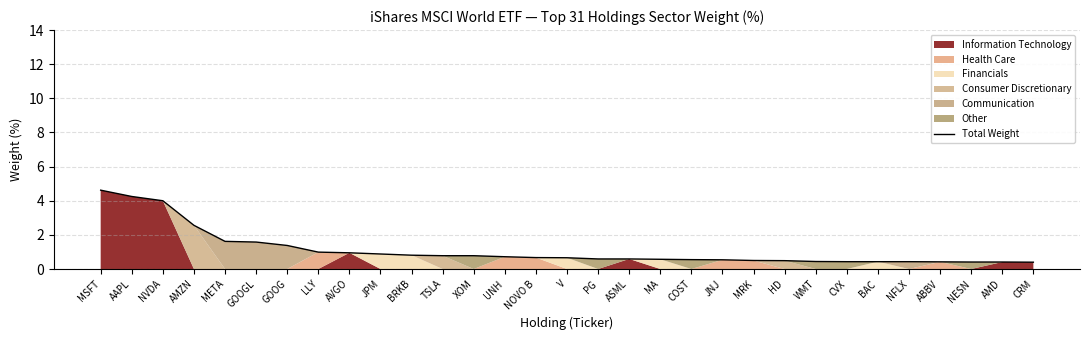

What is the sum of the values at WMT and BRKB?

1.2